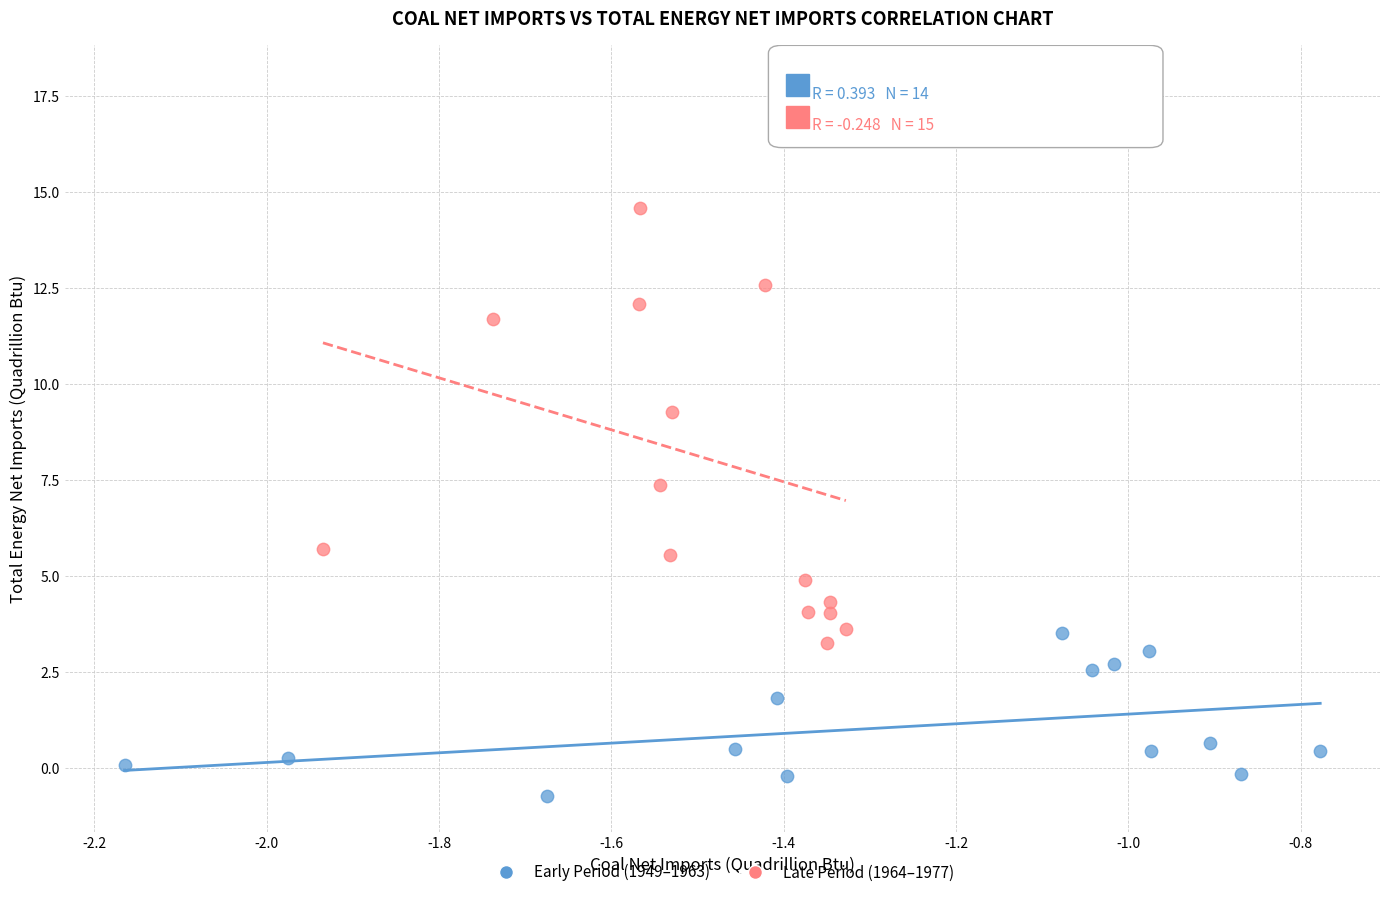

Which series has the largest Y range (max minus min)?

Late Period (1964–1977)